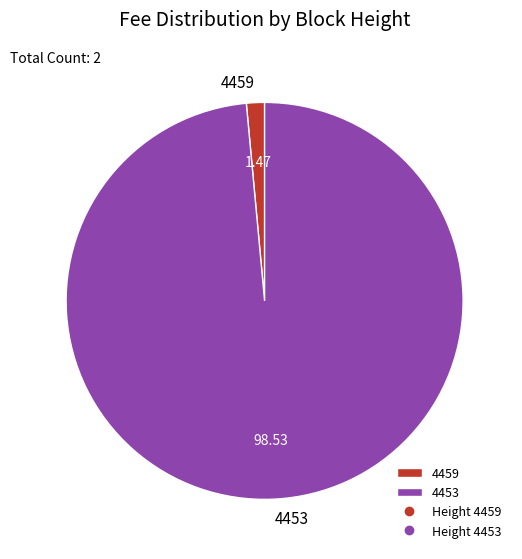

Between 4459 and 4453, which is larger?

4453